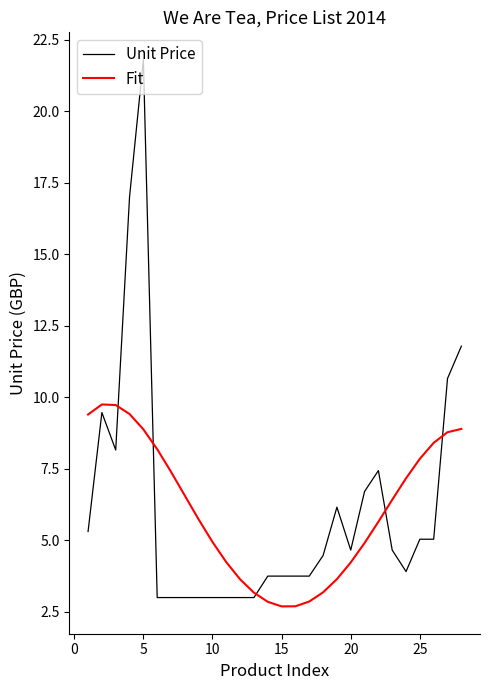

After their last crossing, which series has the higher values: Unit Price or Fit?

Unit Price